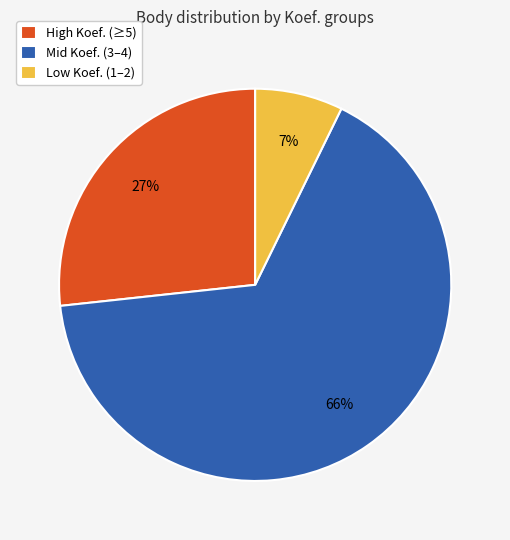

What is the ratio of the value at High Koef. (≥5) to the value at Mid Koef. (3–4)?

0.4